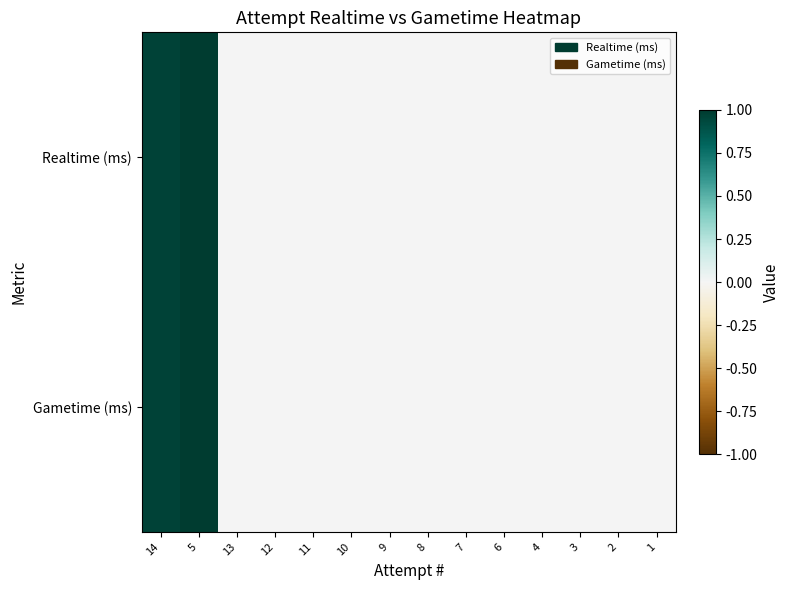

Reading left to right, what are all the values shown in this chart?

Realtime (ms): 14=1.0	5=1.0	13=0.0	12=0.0	11=0.0	10=0.0	9=0.0	8=0.0	7=0.0	6=0.0	4=0.0	3=0.0	2=0.0	1=0.0
Gametime (ms): 14=1.0	5=1.0	13=0.0	12=0.0	11=0.0	10=0.0	9=0.0	8=0.0	7=0.0	6=0.0	4=0.0	3=0.0	2=0.0	1=0.0